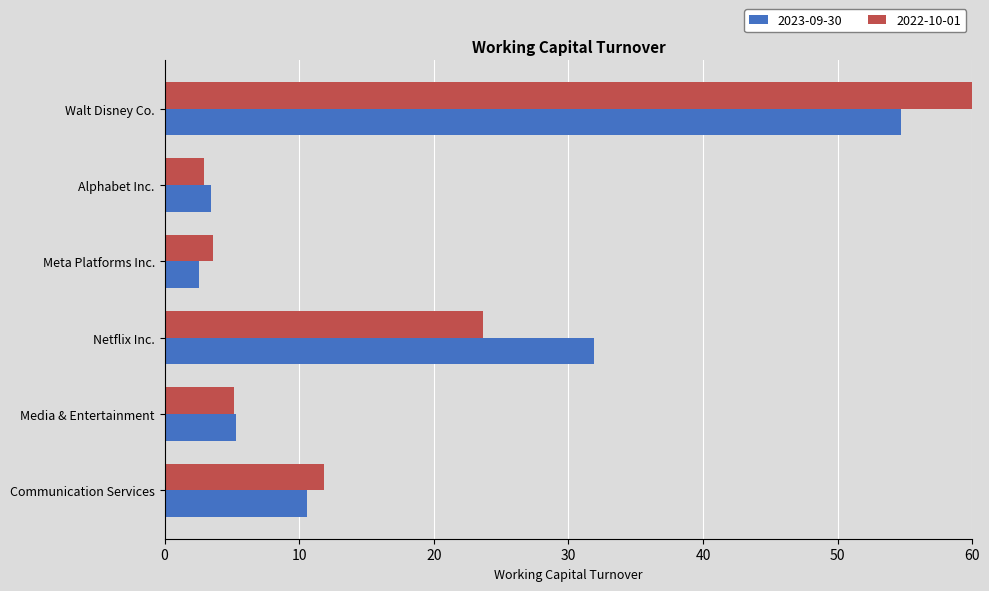

At how many categories does at least one series exceed 914?

1